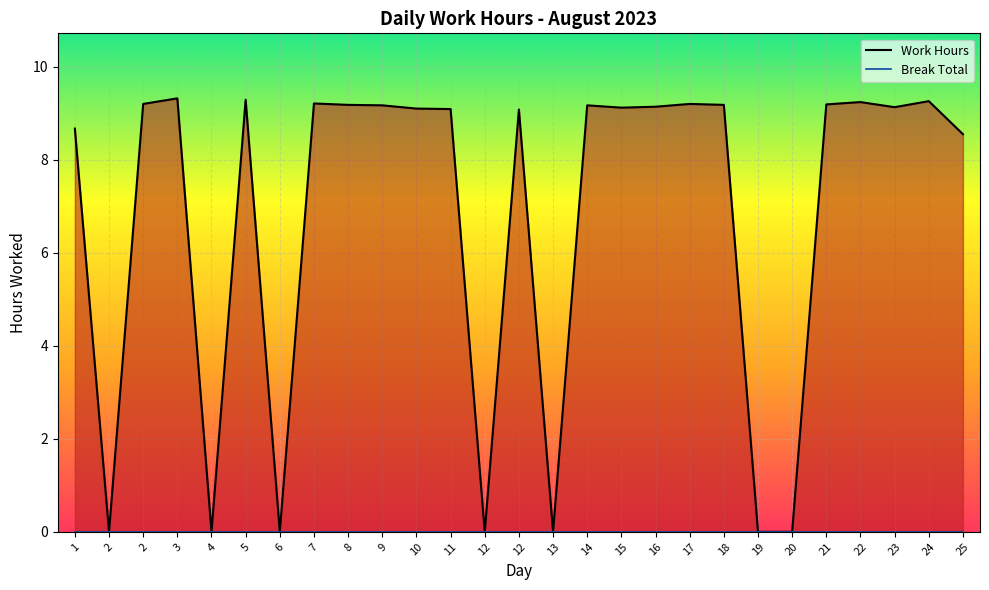

List the labels in order of Work Hours value, smallest first.

2, 4, 6, 12, 13, 19, 20, 25, 1, 12, 11, 10, 15, 23, 16, 9, 14, 8, 18, 21, 2, 17, 7, 22, 24, 5, 3